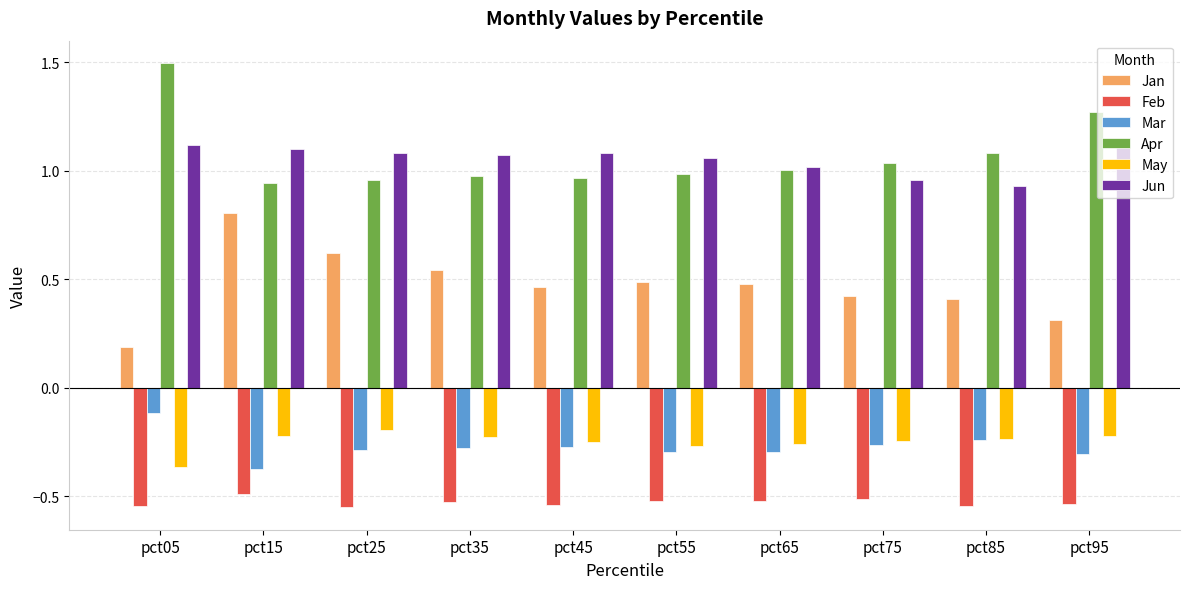

True or false: Jan has a value of 0.5 at pct15.

False